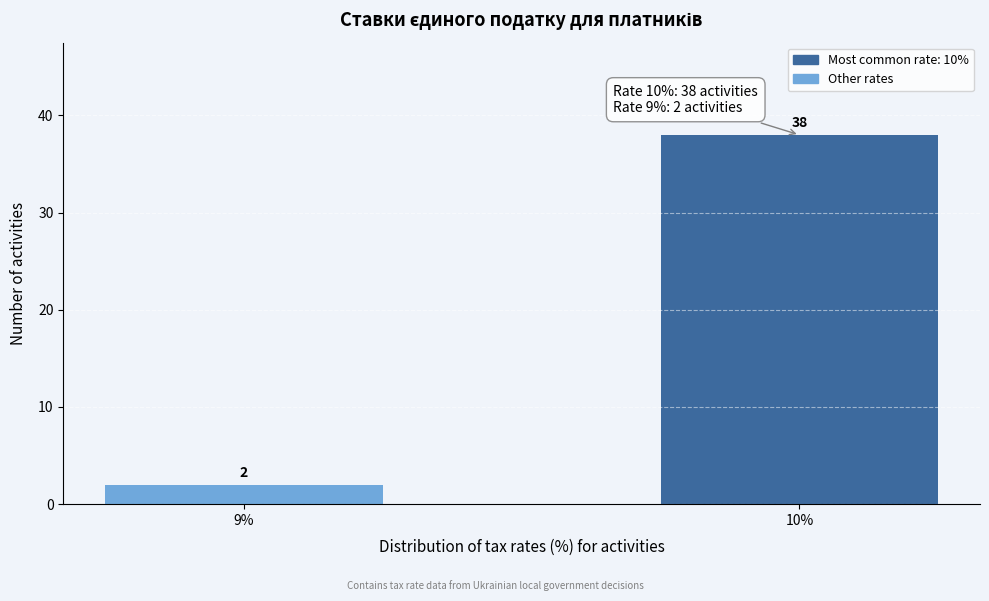

Reading left to right, what are all the values shown in this chart?

2	38